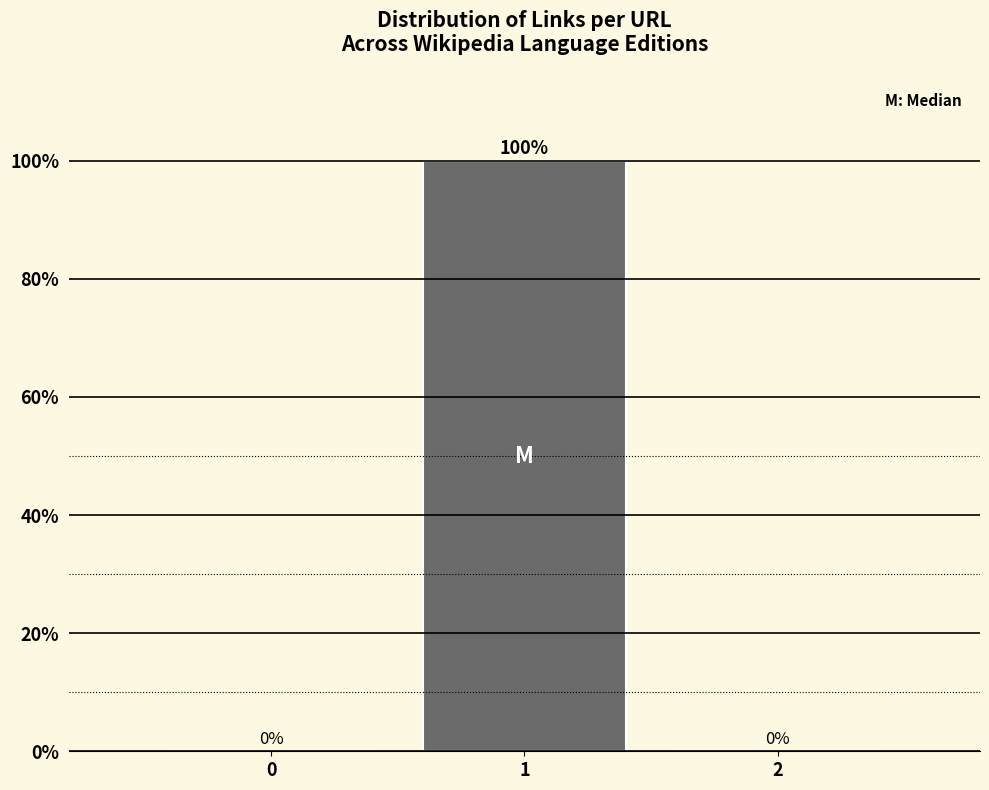

Reading right to left, extract all data points from this chart.

2=0	1=100	0=0